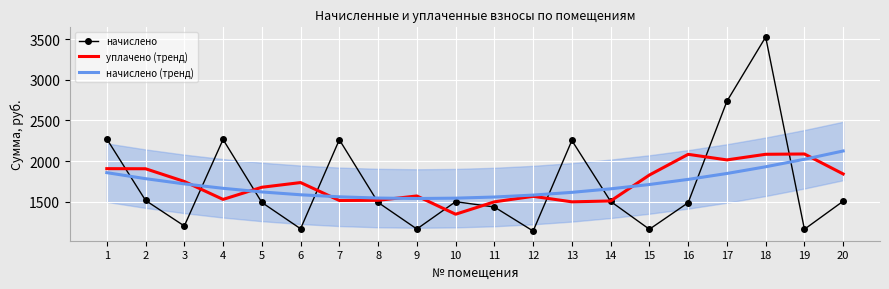

How many intersections are there between начислено and уплачено (тренд)?

11